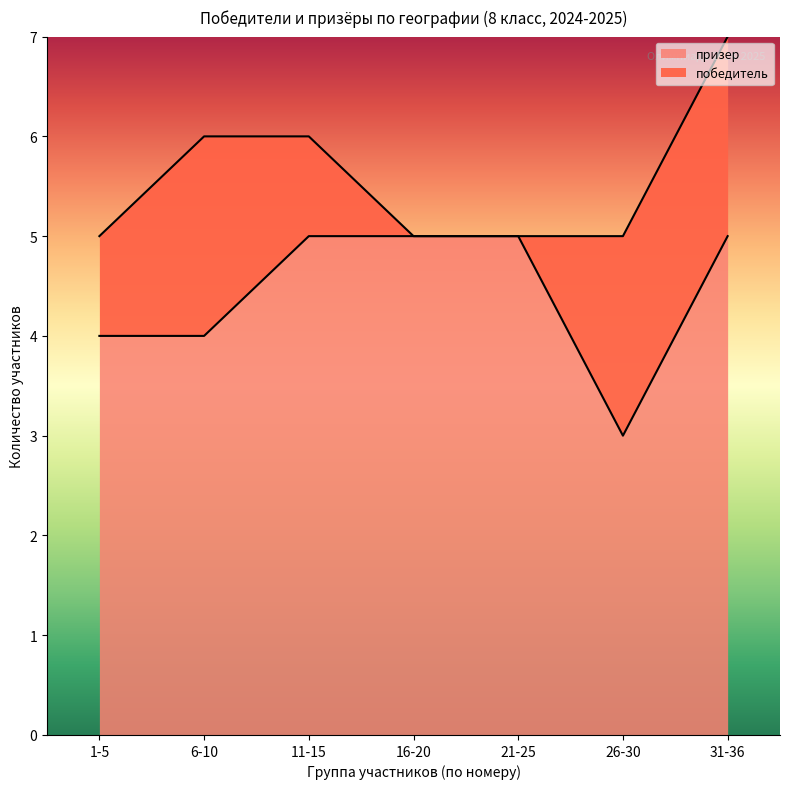

What is the lowest value of the призер series?

3